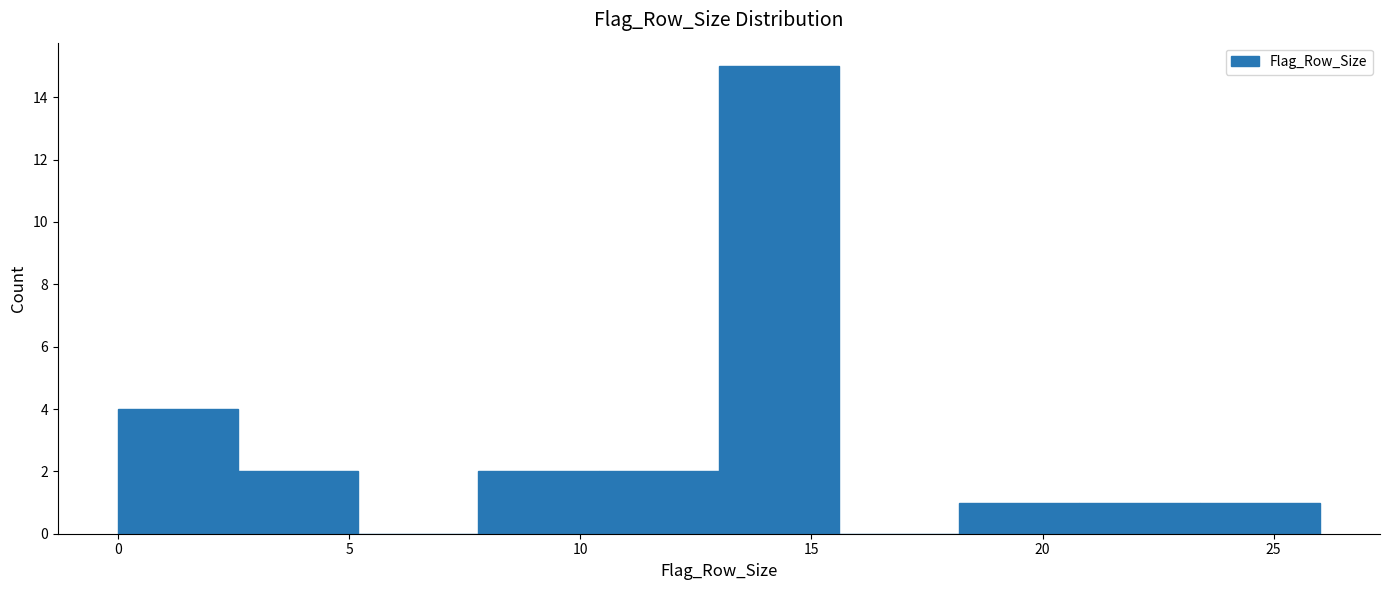

Which range on the x-axis has the tallest bar?

13.0 to 15.6